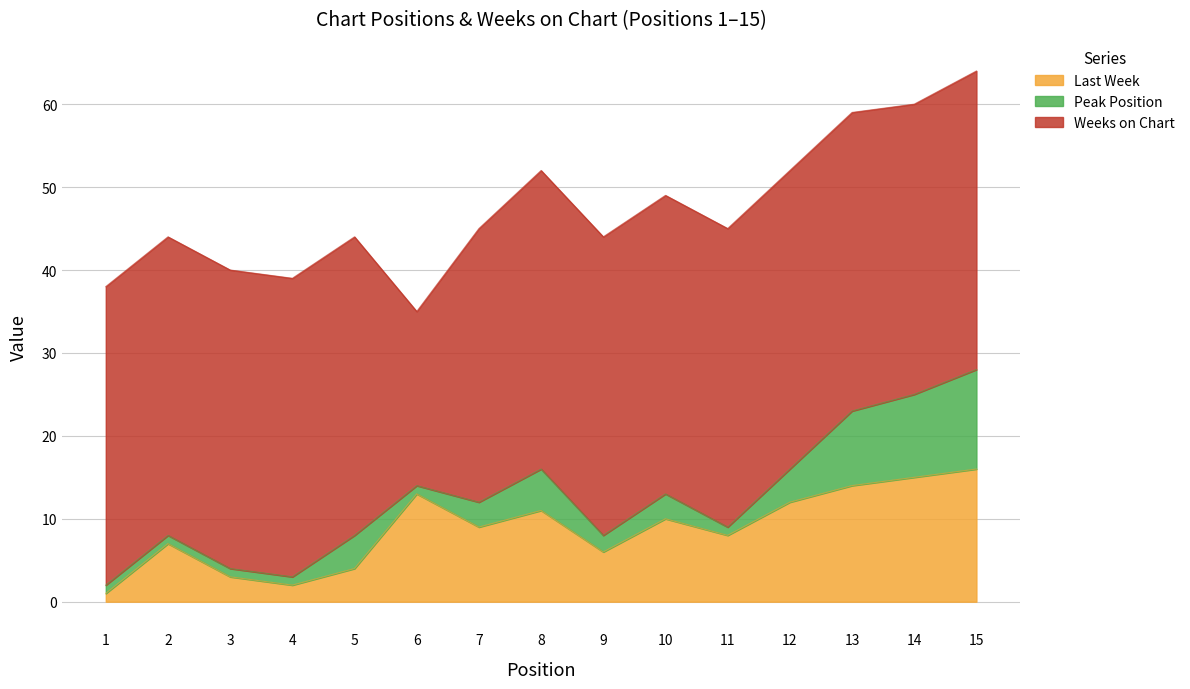

Read the Last Week value at 13.

14